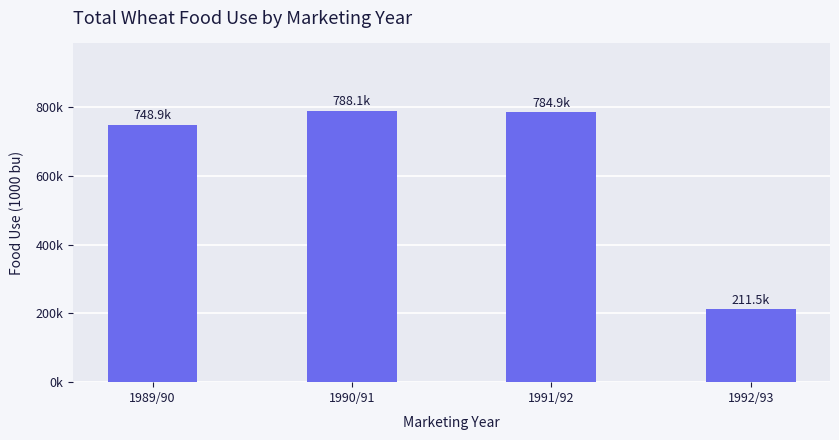

Is it true that the value at 1989/90 is 1336.5?

False